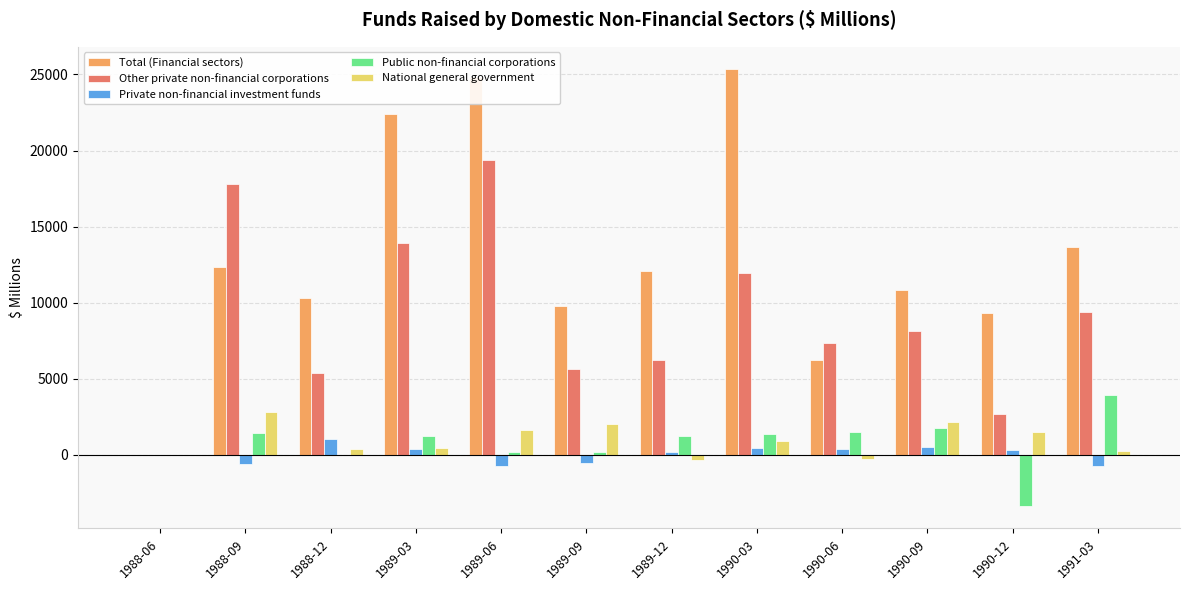

How many series are shown in this chart?

5